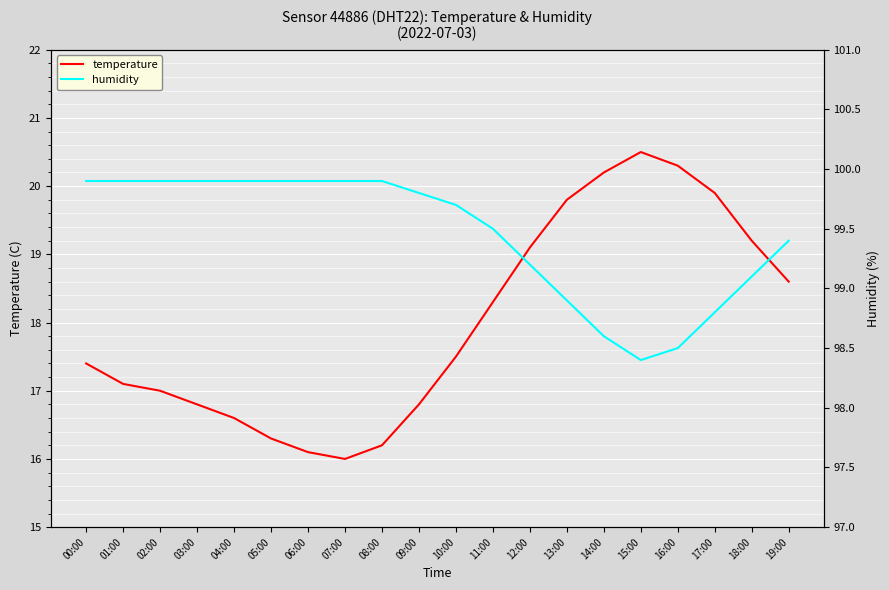

What is the lowest value of the humidity series?

98.4